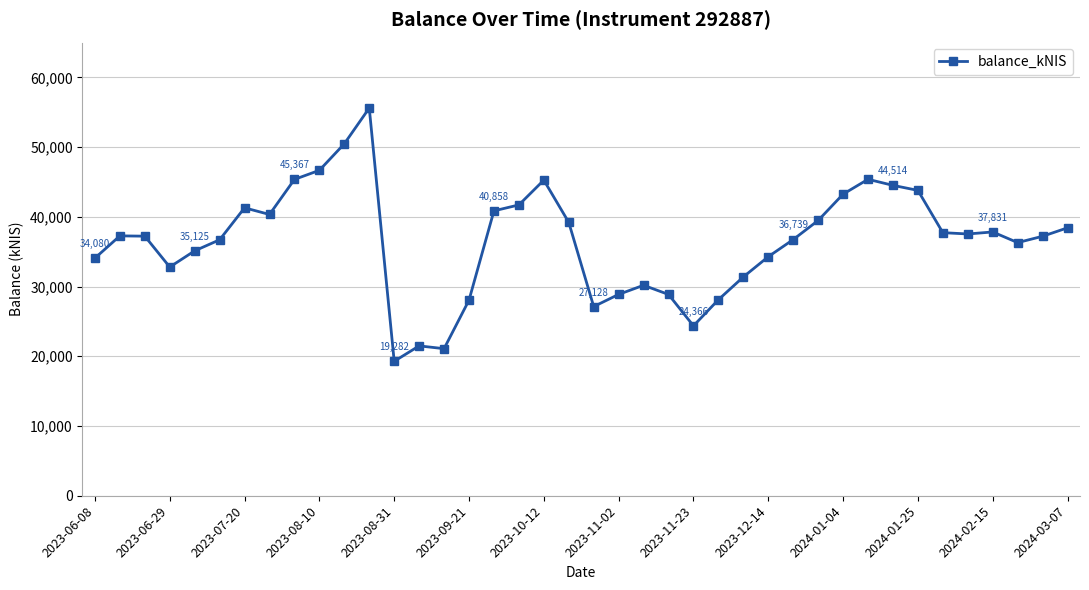

What is the difference between the maximum and second lowest values?

34513.1